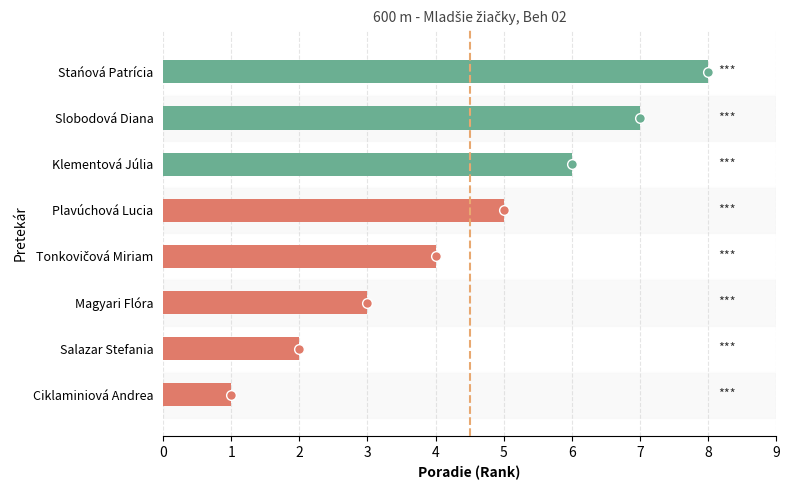

At which label does the data first exceed 5?

Klementová Júlia